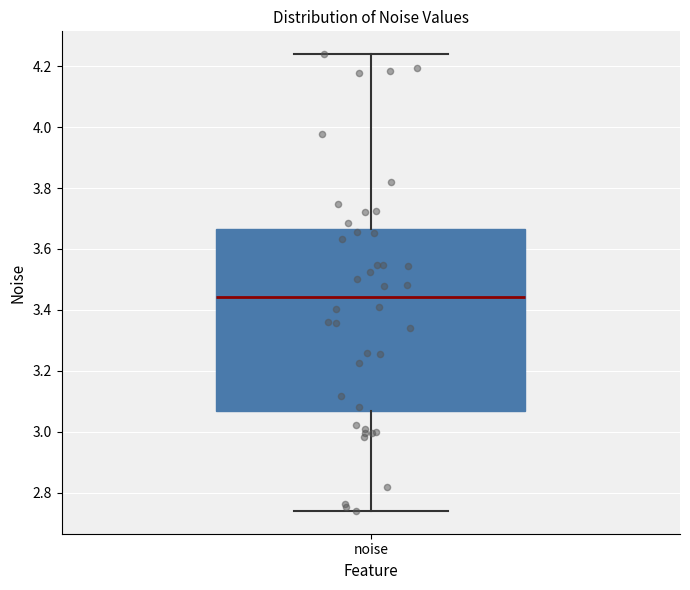

Read this box plot against the y-axis: the position of the median line, the range covered by the box, and the ends of both whiskers. The values are not printed on the chart, so give them approximately, as read against the axis.

median 3.44, box 3.06 to 3.66, whiskers 2.74 to 4.24